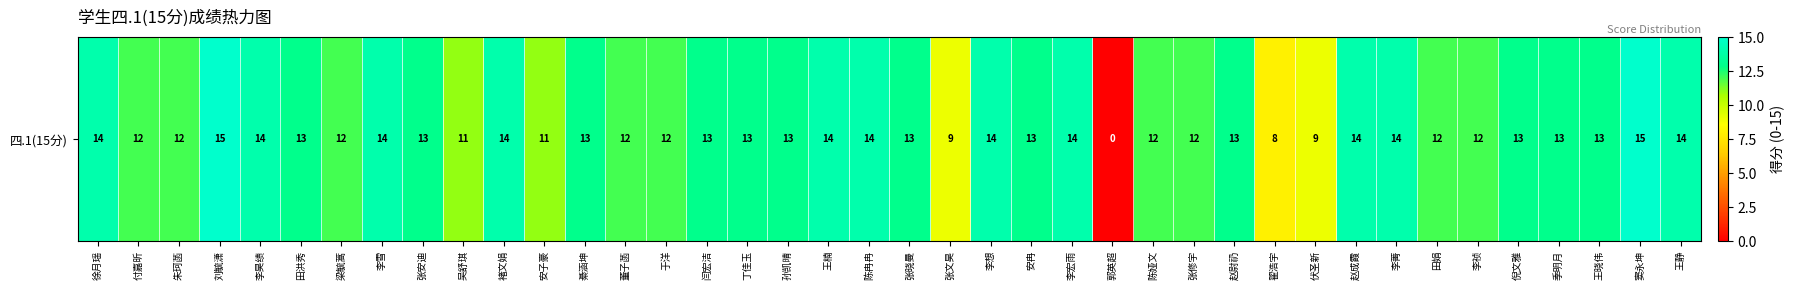

List the labels in order of value, smallest first.

郭英超, 翟浩宇, 张文昊, 伏圣新, 吴舒琪, 安子豪, 付嘉昕, 朱珂菡, 梁毓蒿, 董子菡, 于洋, 陈娅文, 张修宇, 田娟, 李祯, 田洪秀, 张安迪, 綦涵坤, 闫宏洁, 丁佳玉, 孙凯晴, 张晓曼, 安冉, 赵尉礽, 倪文雅, 季明月, 王晓伟, 徐月瑶, 李昊绩, 李雪, 褚文娟, 王楠, 陈冉冉, 李想, 李宏雨, 赵成霞, 李菁, 王静, 刘毓潇, 窦永坤